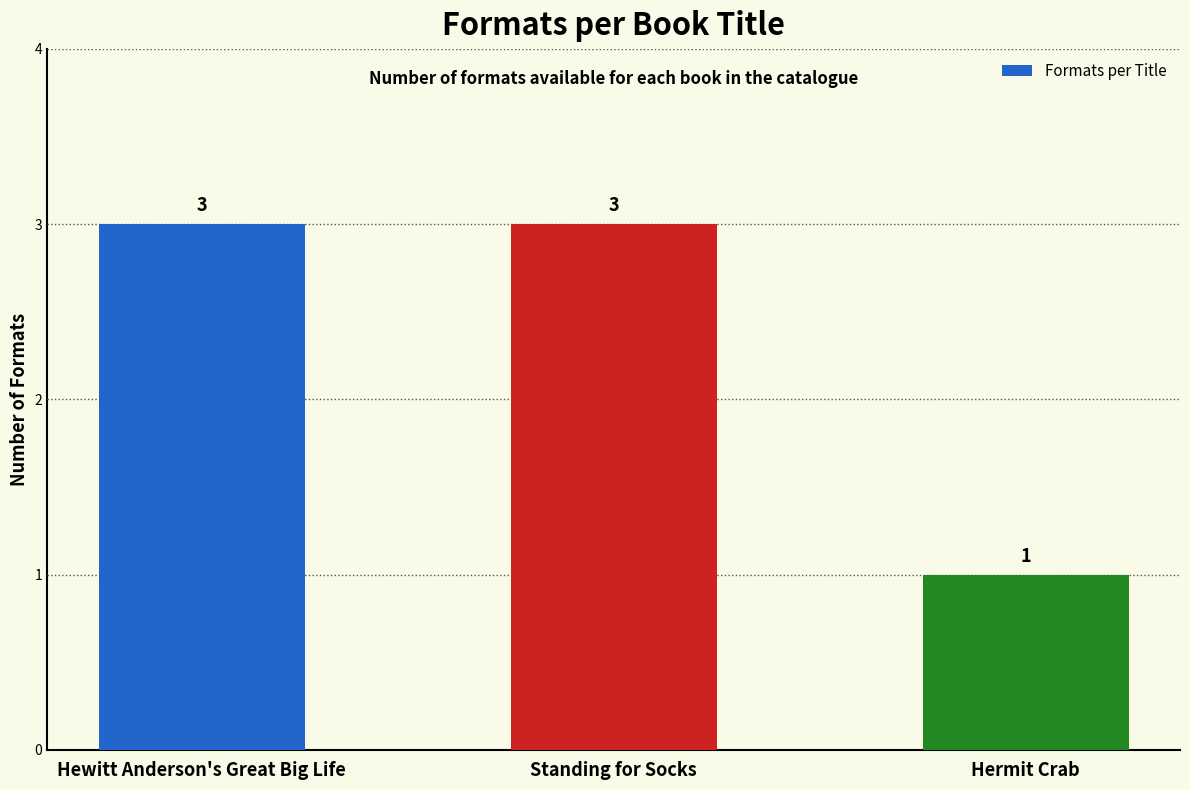

Which has a higher value, Hermit Crab or Hewitt Anderson's Great Big Life?

Hewitt Anderson's Great Big Life